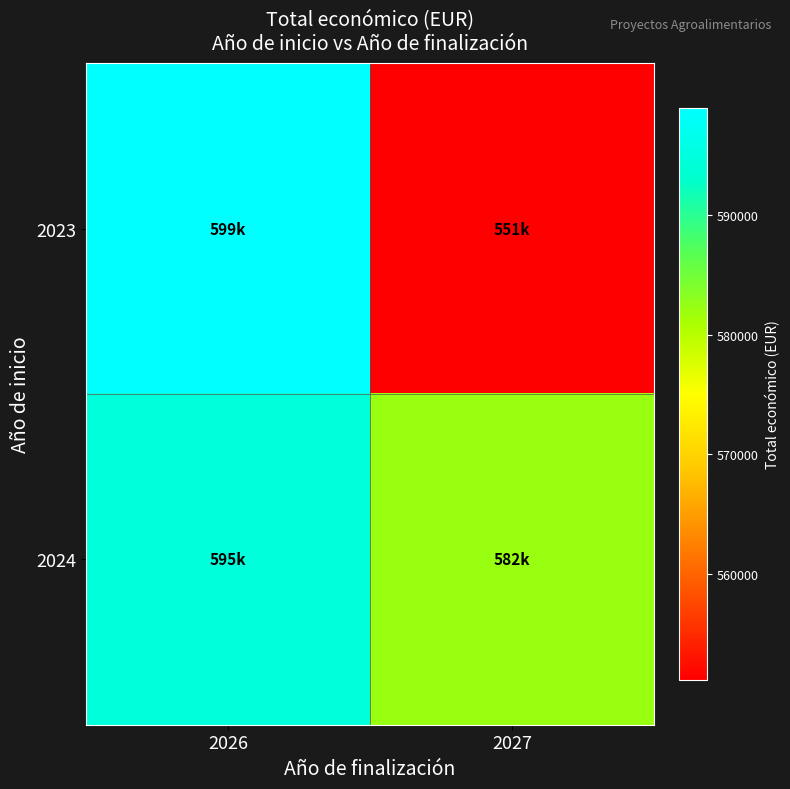

At which category is the sum across all series the highest?

2026